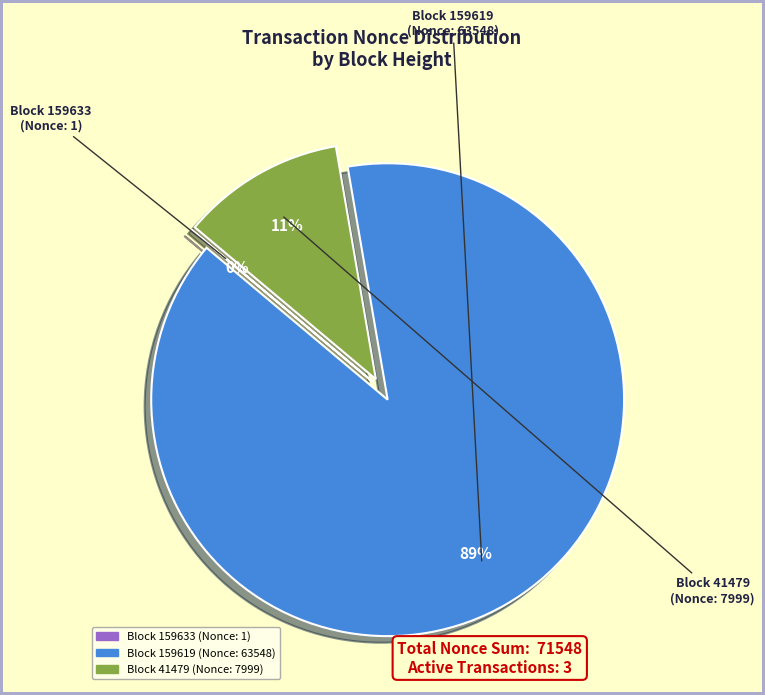

Does any single category account for the majority?

Yes